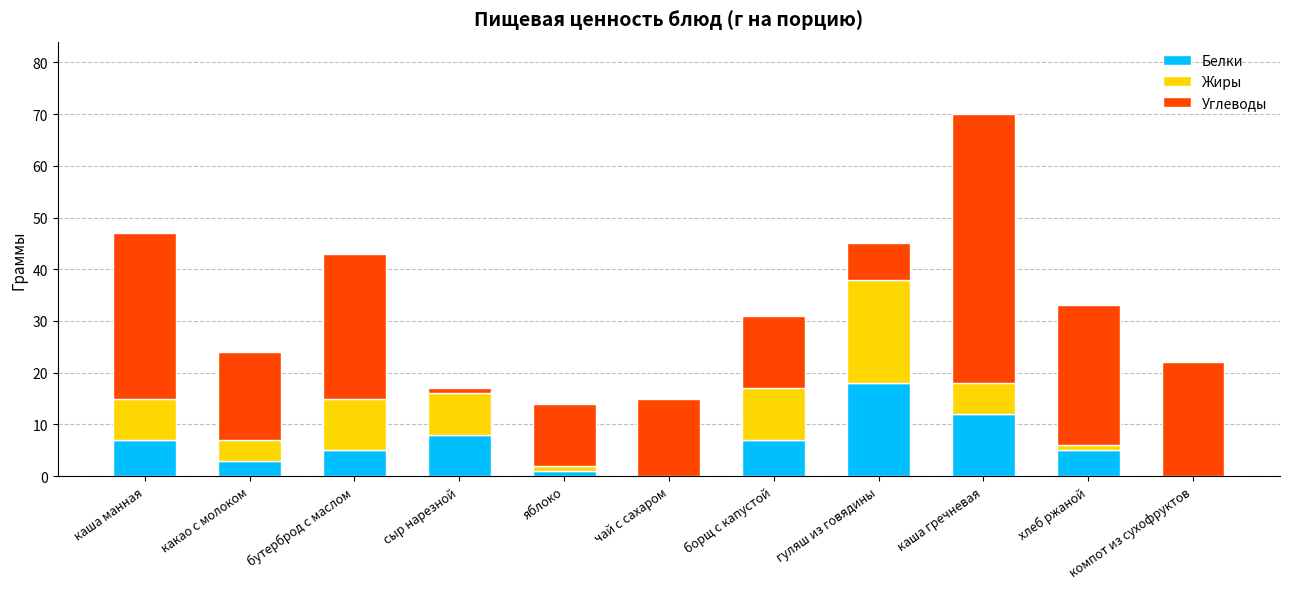

Is it true that Белки equals 11 at борщ с капустой?

False